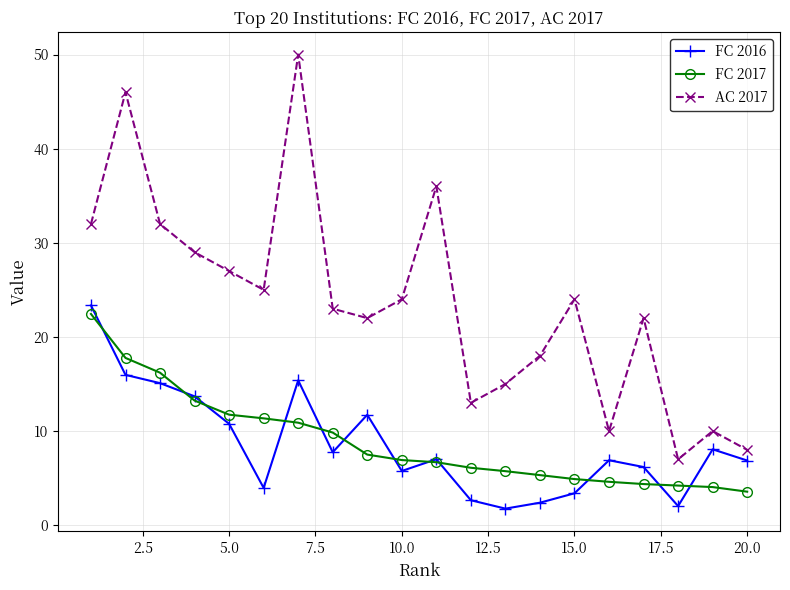

Which series has the largest total across all categories?

AC 2017